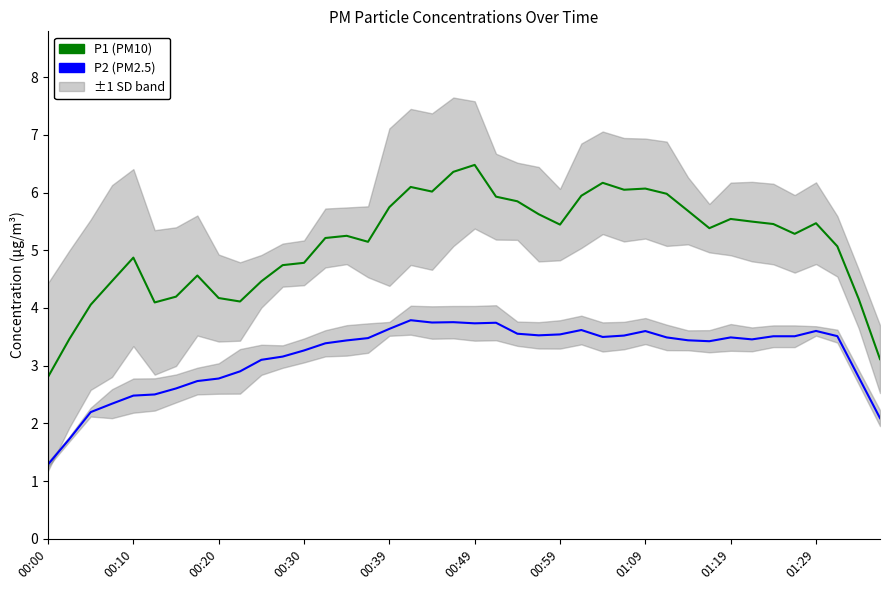

List the labels in order of P1 (PM10) value, largest first.

20, 19, 26, 17, 28, 27, 18, 29, 25, 21, 22, 16, 30, 23, 32, 33, 36, 34, 24, 31, 35, 14, 13, 15, 37, 00:39, 12, 11, 01:09, 00:30, 10, 00:59, 01:19, 38, 01:29, 00:49, 00:20, 00:10, 39, 00:00